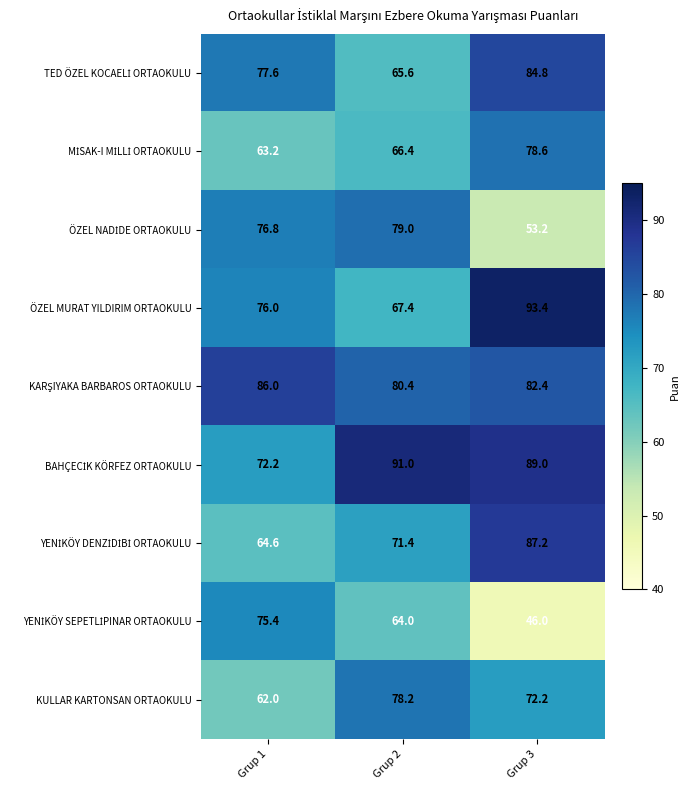

What is the difference between the maximum and minimum values in the ÖZEL MURAT YILDIRIM ORTAOKULU series?

26.0